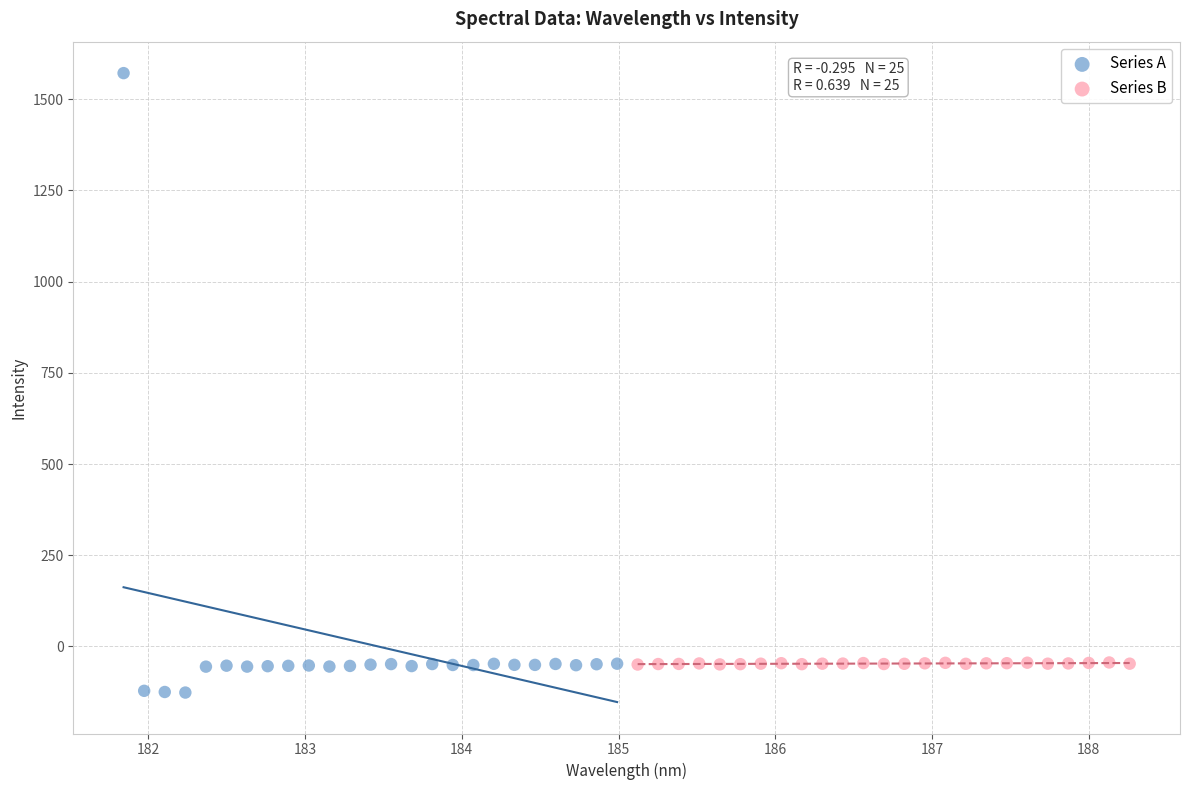

Which series has the largest Y range (max minus min)?

Series A